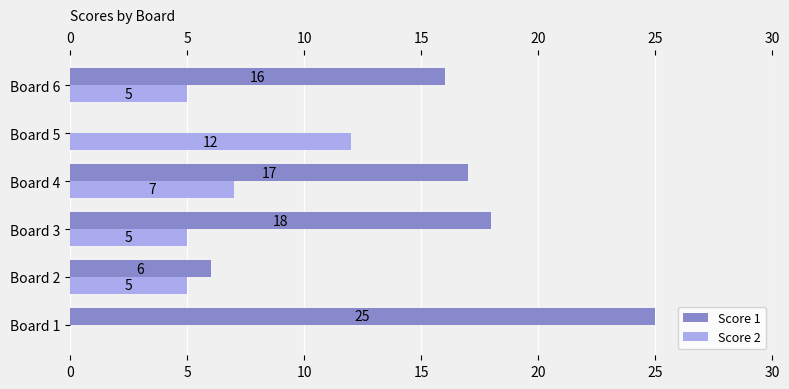

Which series changed the most between Board 4 and Board 6?

Score 2